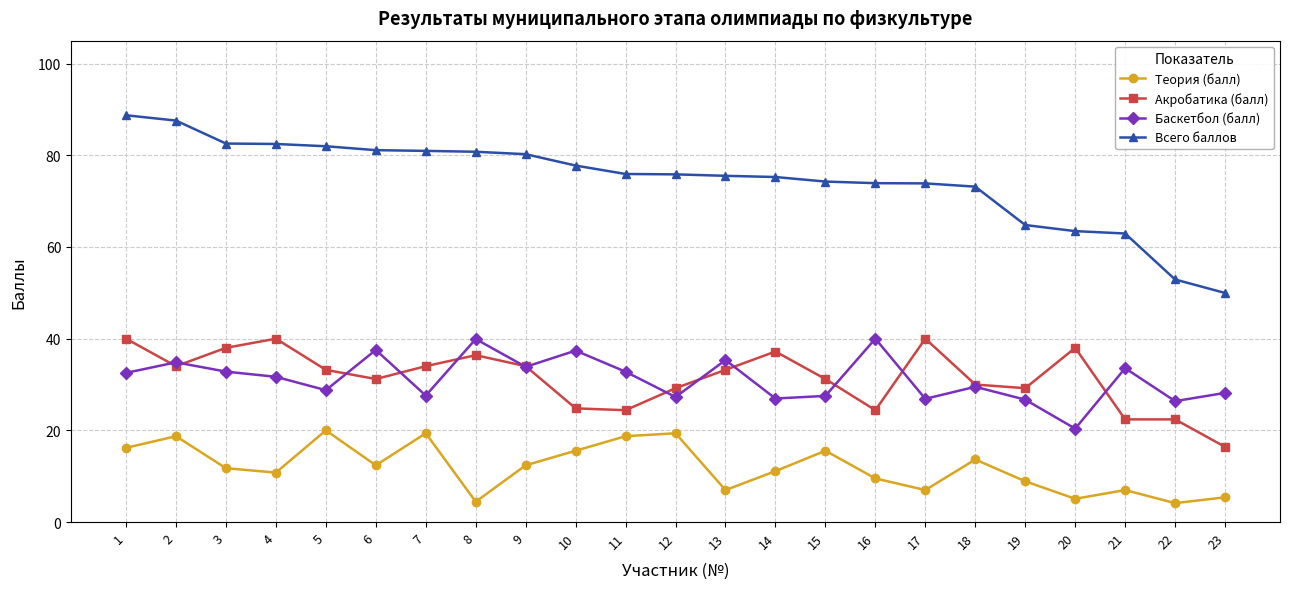

Rank the series at 11 from highest to lowest value.

Всего баллов, Баскетбол (балл), Акробатика (балл), Теория (балл)